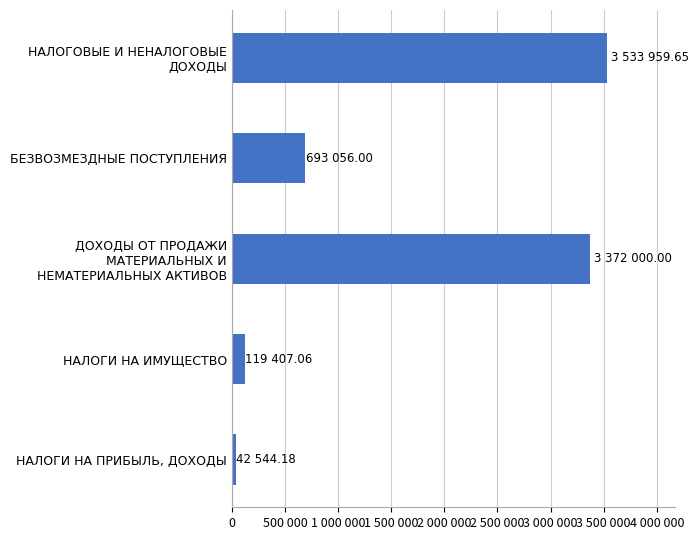

Where is the data nearest to the value 1788251?

БЕЗВОЗМЕЗДНЫЕ ПОСТУПЛЕНИЯ